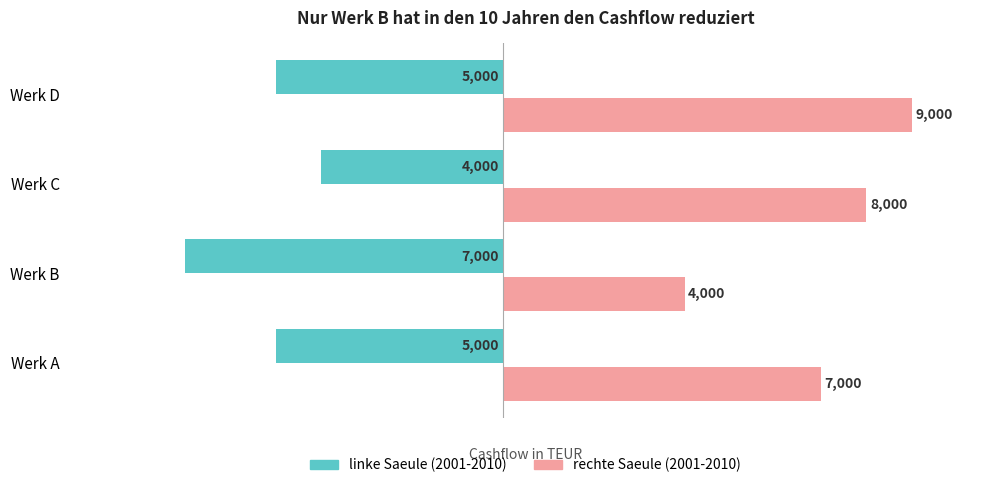

What is the spread (max minus min) of values at Werk A?

12000